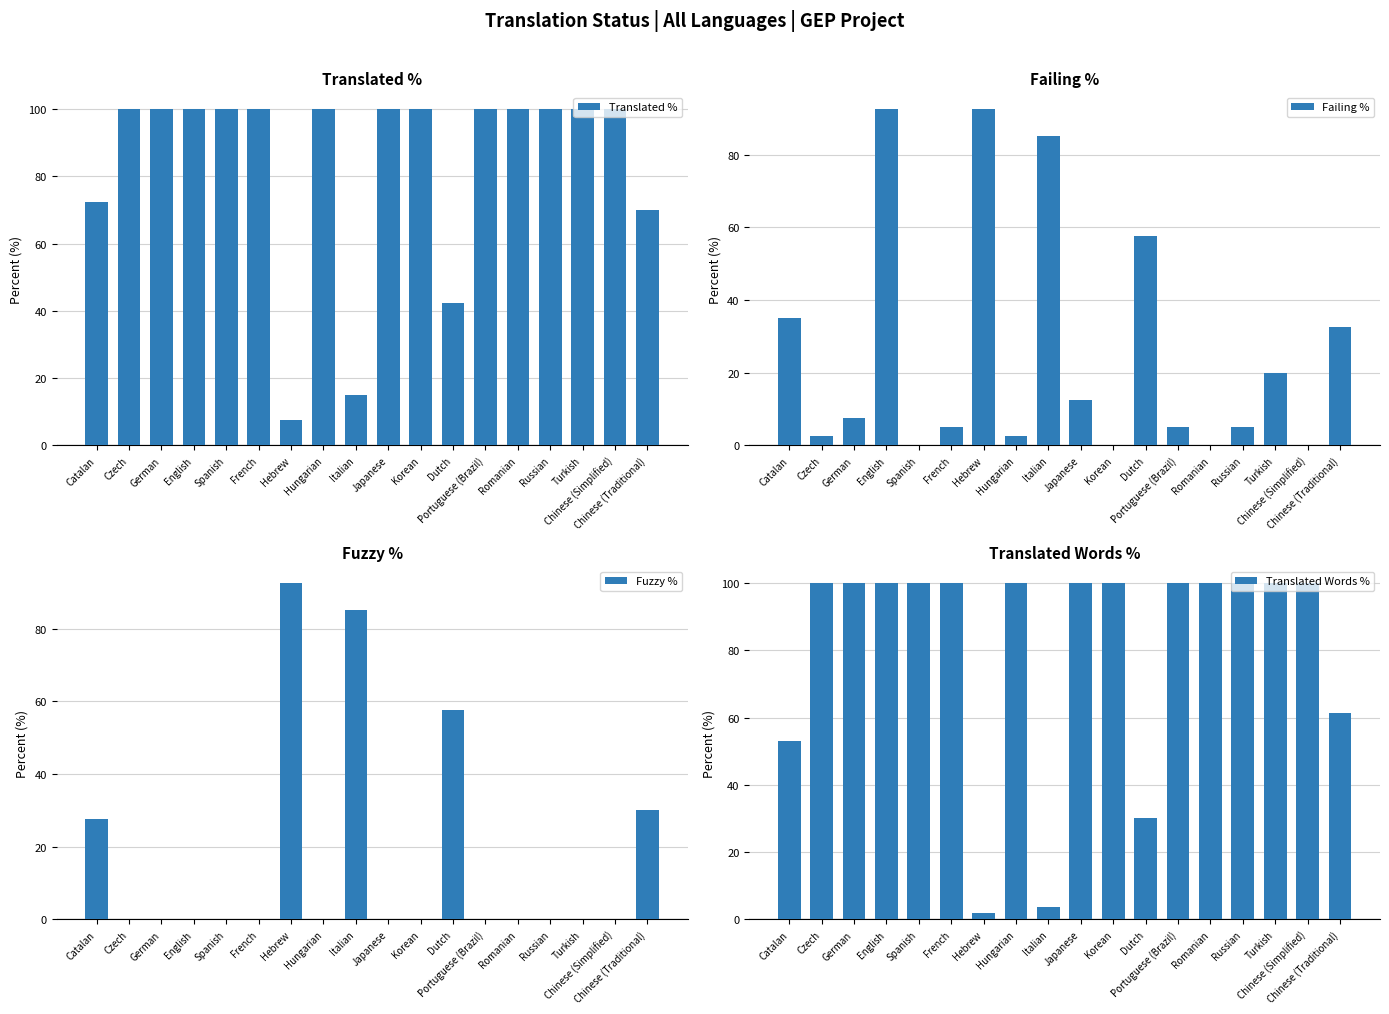

The value of Translated % at Spanish is 100.0. True or false?

True